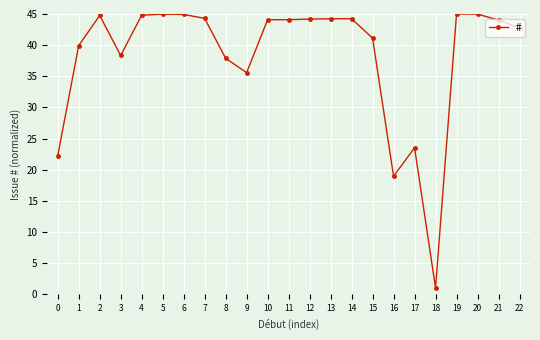

Where is the first local maximum?

2